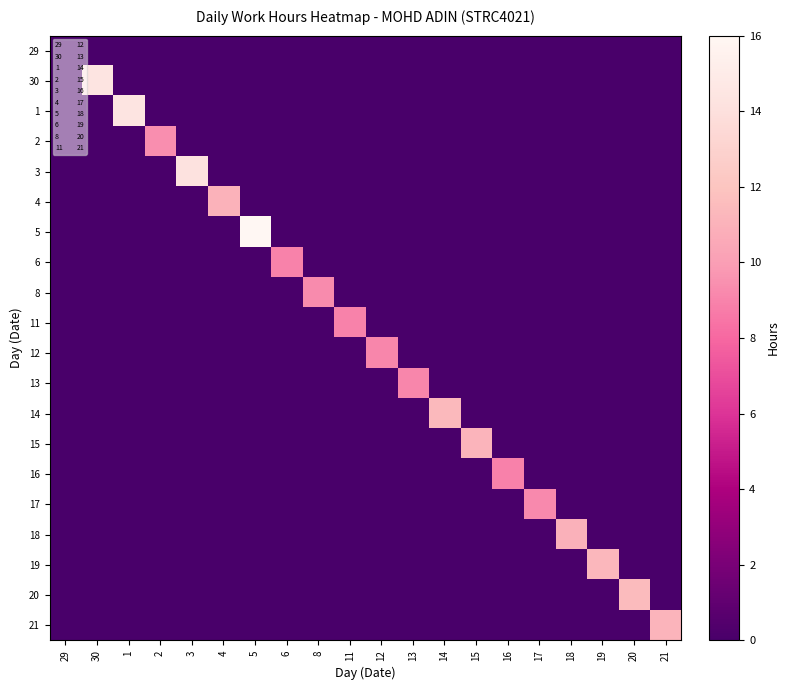

Which category has the lowest value across all series?

29